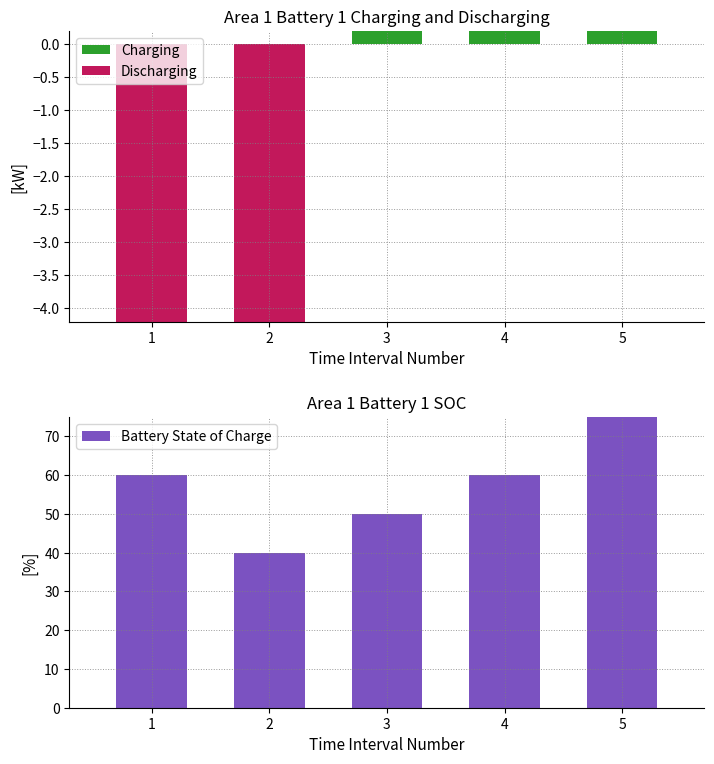

What is the minimum value shown in the chart?

-5